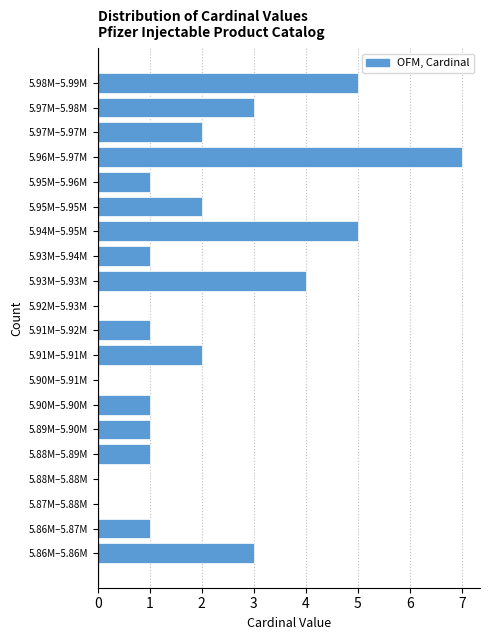

Reading top to bottom, list all the values displayed in this chart.

5.98M–5.99M=5	5.97M–5.98M=3	5.97M–5.97M=2	5.96M–5.97M=7	5.95M–5.96M=1	5.95M–5.95M=2	5.94M–5.95M=5	5.93M–5.94M=1	5.93M–5.93M=4	5.92M–5.93M=0	5.91M–5.92M=1	5.91M–5.91M=2	5.90M–5.91M=0	5.90M–5.90M=1	5.89M–5.90M=1	5.88M–5.89M=1	5.88M–5.88M=0	5.87M–5.88M=0	5.86M–5.87M=1	5.86M–5.86M=3